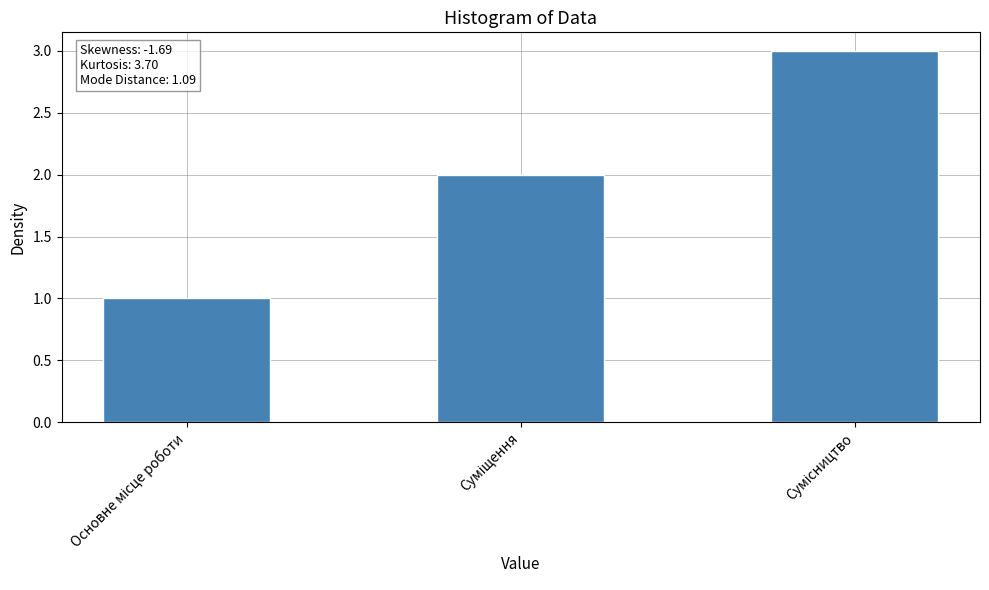

What is the sum of all values?

6